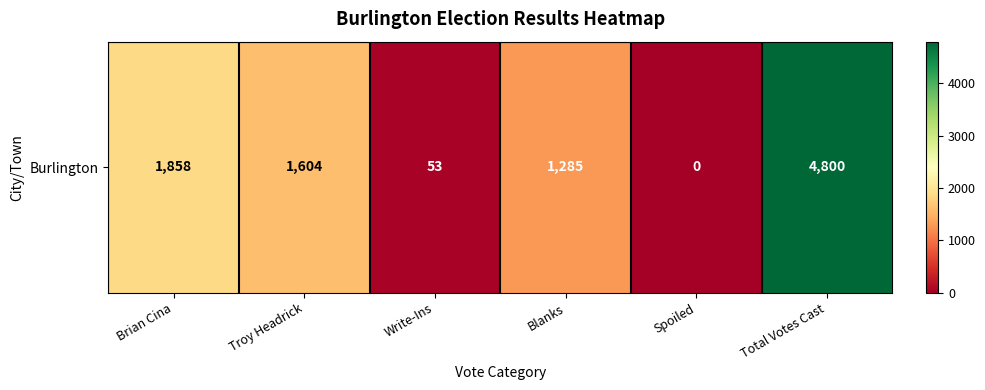

How many distinct data groups are displayed?

1